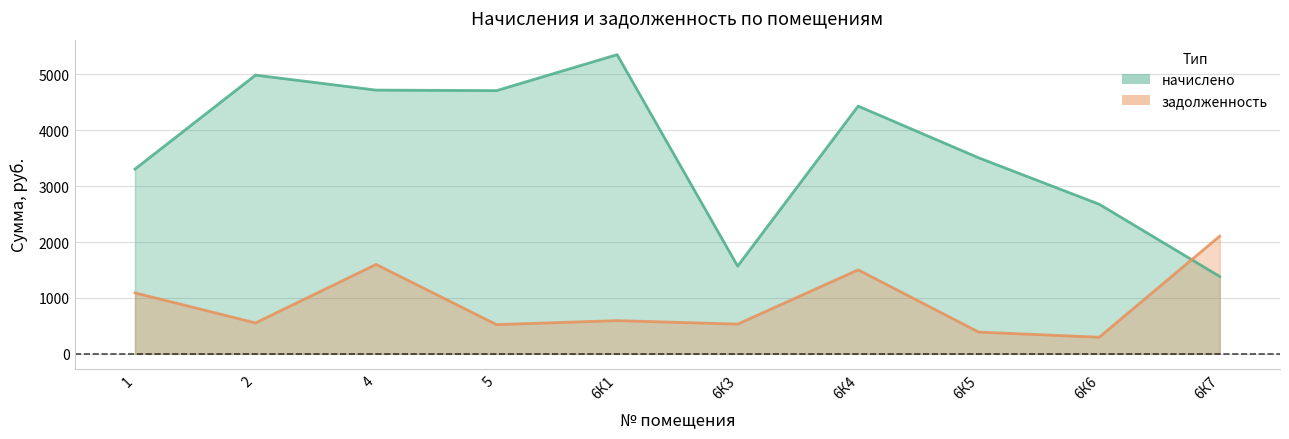

What is the value of the задолженность point at the 8th from the left?

389.7